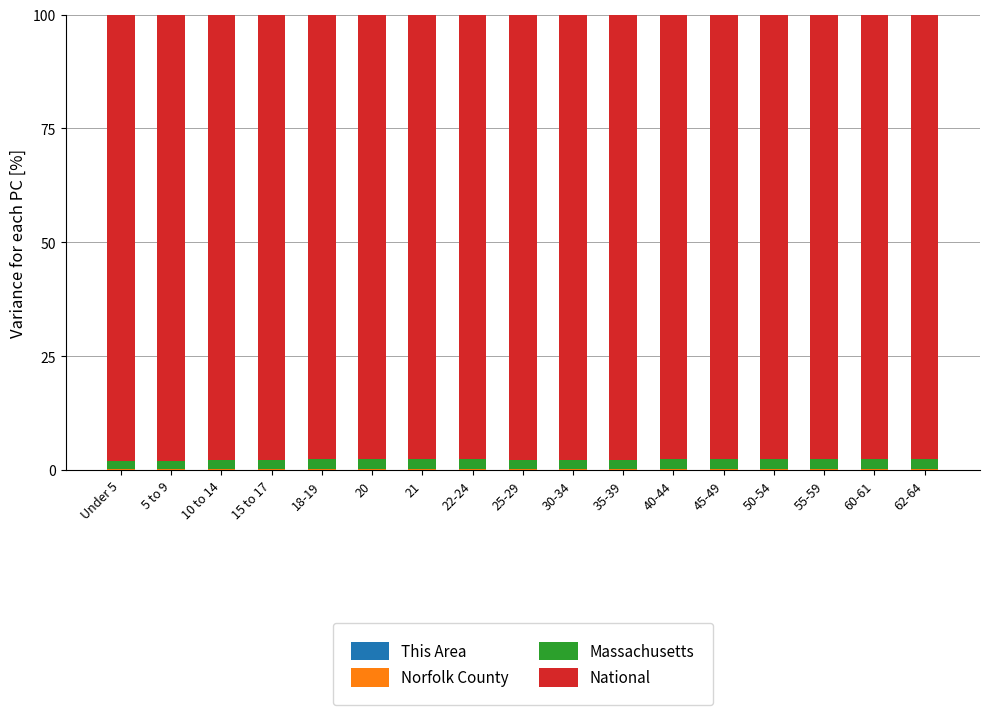

What is the sum of all Massachusetts values?

35.3